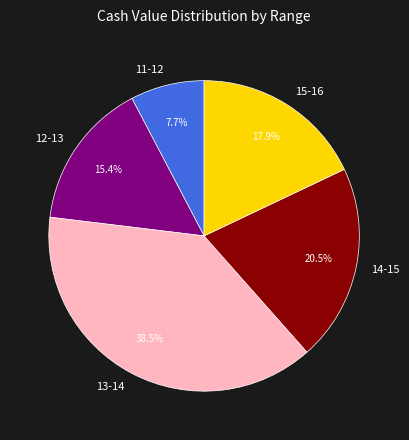

What is the largest slice in the pie chart?

13-14